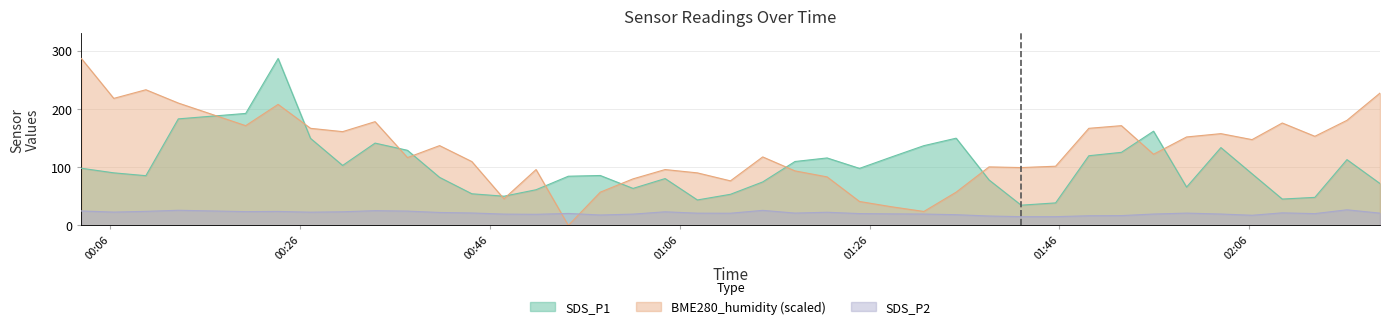

In BME280_humidity, how many points are higher than both neighbors (excluding endpoints)?

11